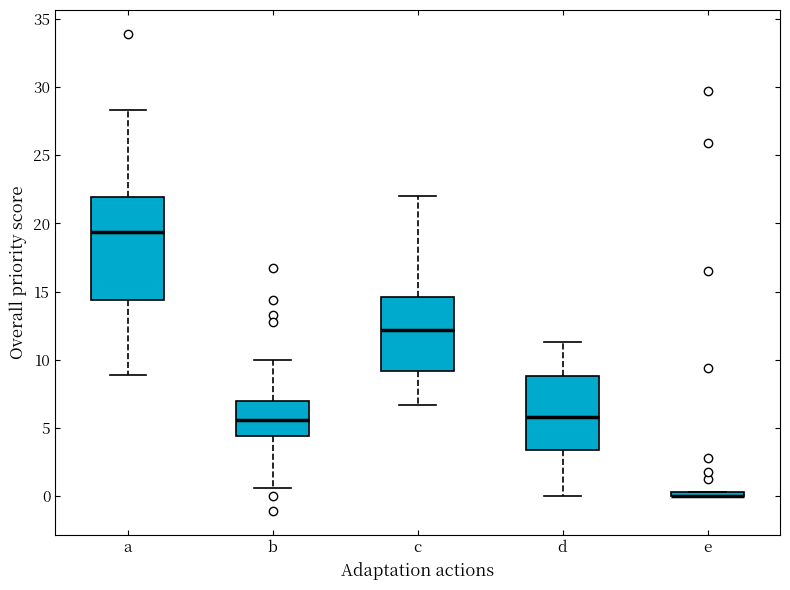

Which box is the tallest, from its lower edge to its upper edge?

a